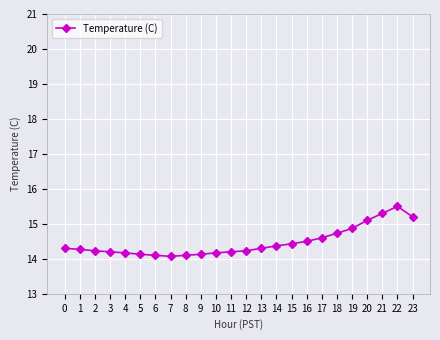

What is the value of the 10th point from the left?

14.1